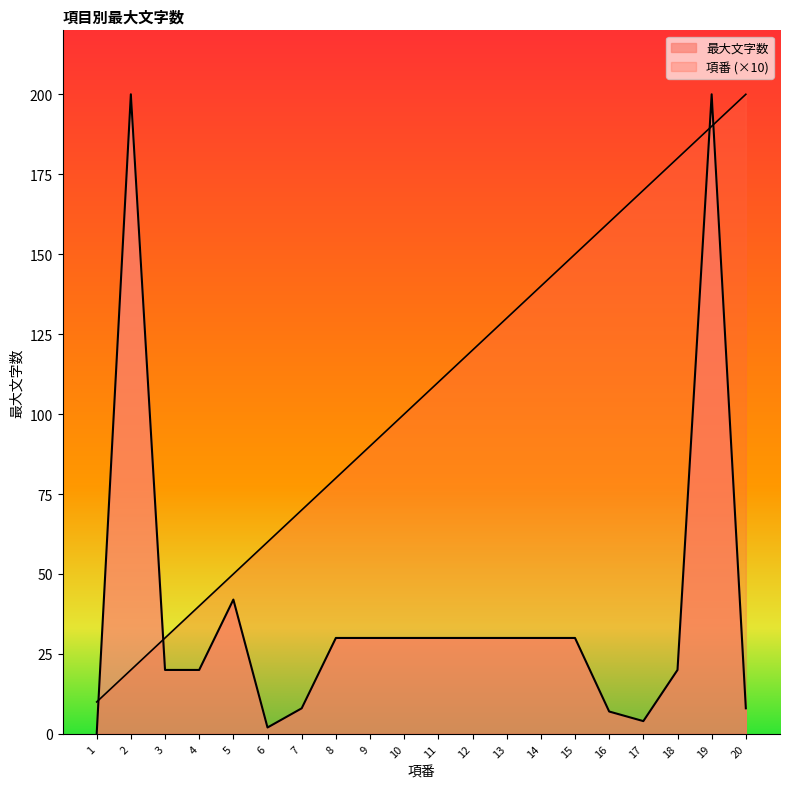

True or false: 最大文字数 and 項番 intersect in this chart.

True